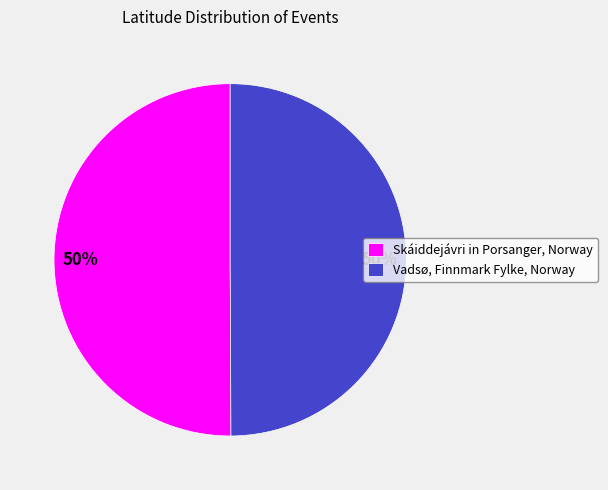

What is the ratio of the value at Skáiddejávri in Porsanger, Norway to the value at Vadsø, Finnmark Fylke, Norway?

1.0